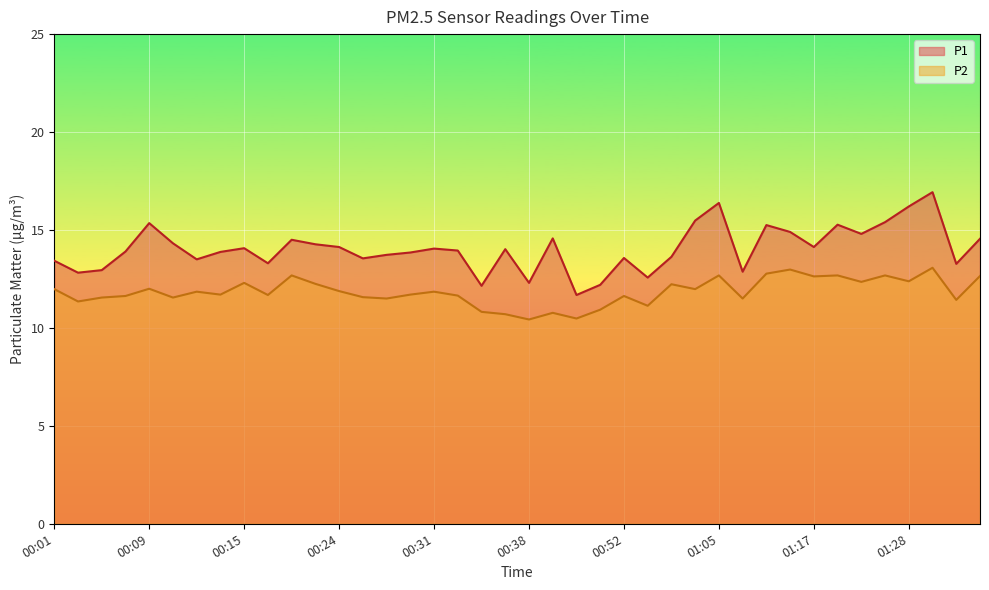

Where does the P1 series first go above 14?

00:09